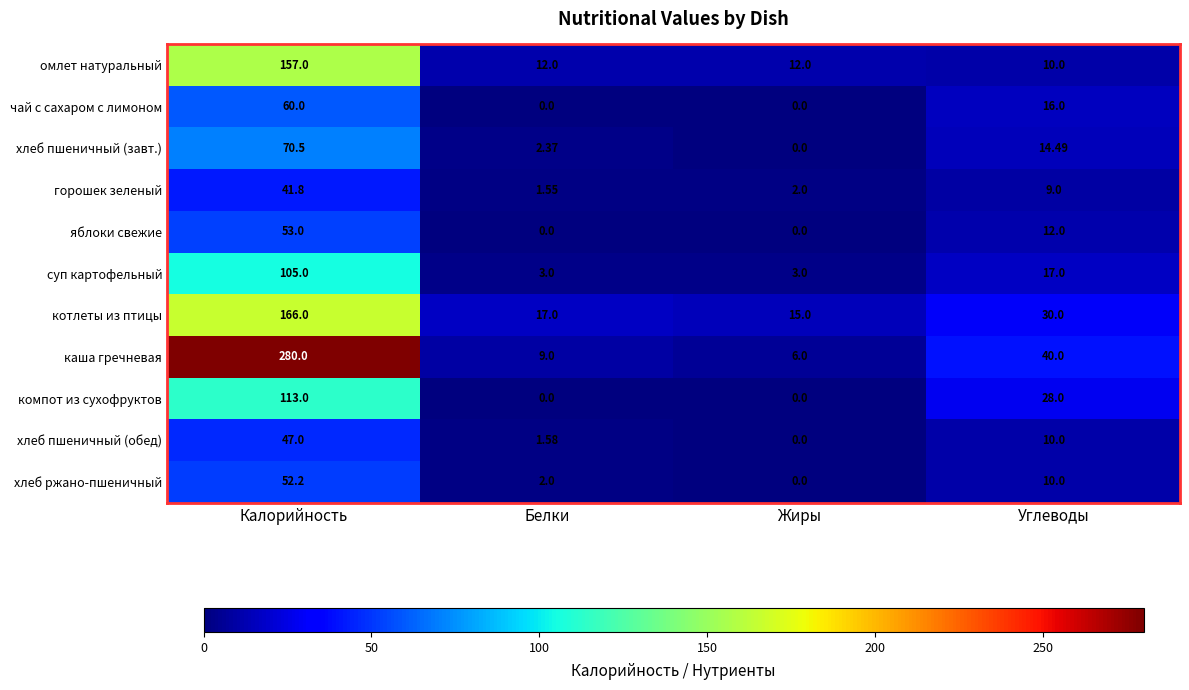

At Калорийность, list the series in order from largest to smallest.

каша гречневая, котлеты из птицы, омлет натуральный, компот из сухофруктов, суп картофельный, хлеб пшеничный (завт.), чай с сахаром с лимоном, яблоки свежие, хлеб ржано-пшеничный, хлеб пшеничный (обед), горошек зеленый